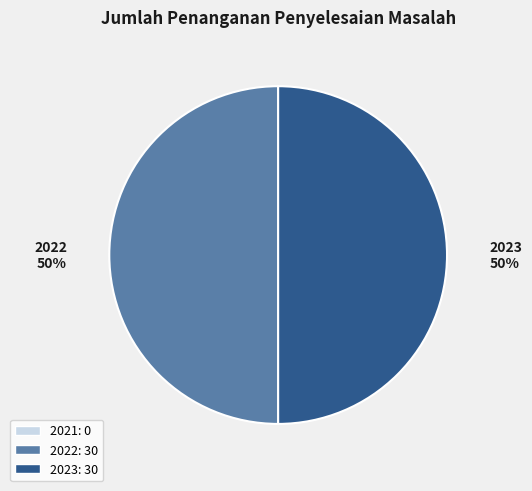

To the nearest percent, what is the average slice percentage?

50%